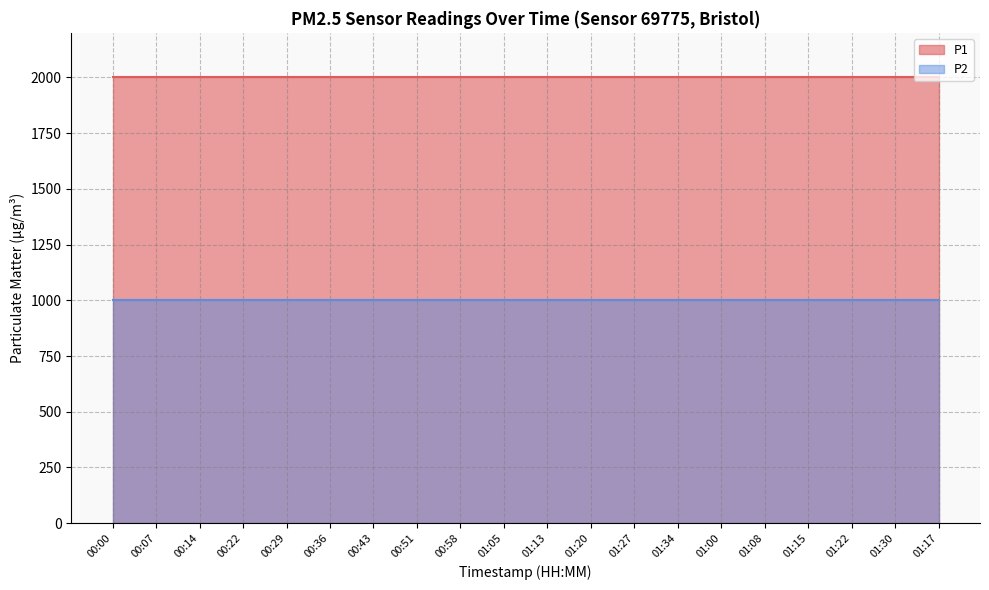

What is the approximate value of P2 at 01:00?

999.9